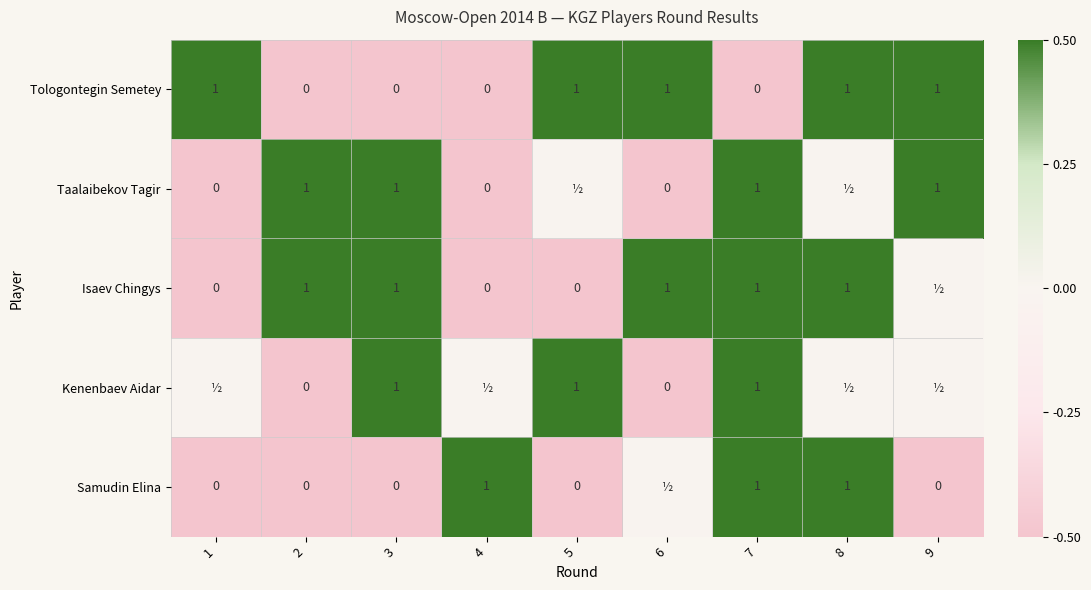

Is it true that Kenenbaev Aidar equals 1 at 7?

True